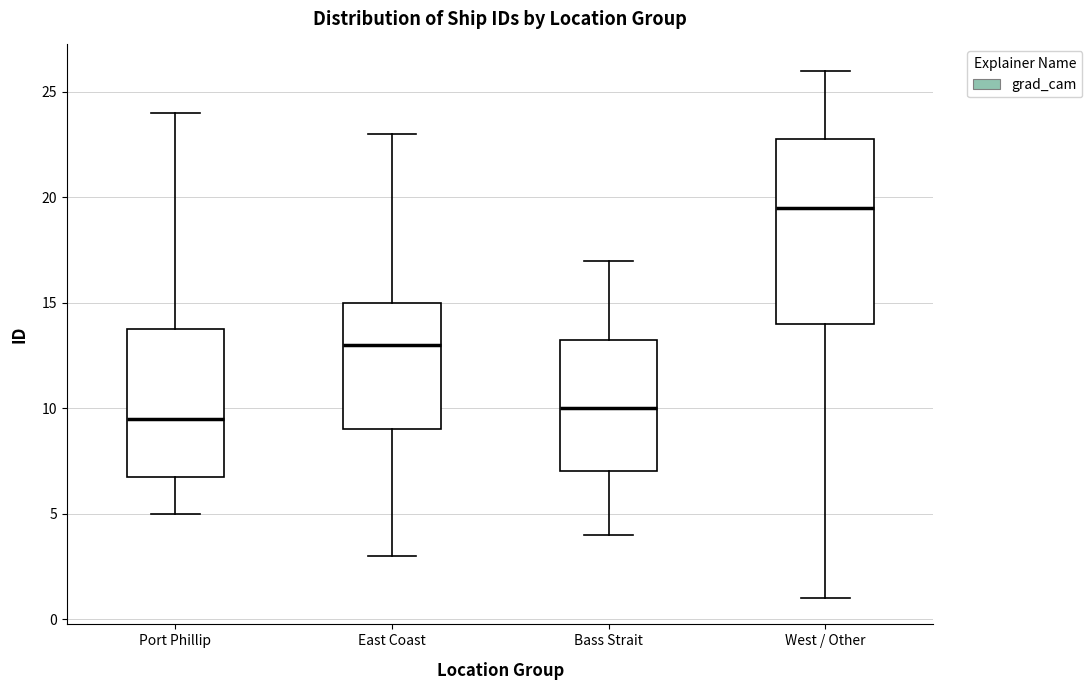

Where is the upper edge of the box for West / Other on the y-axis? The values are not printed on the chart, so give them approximately, as read against the axis.

23.0